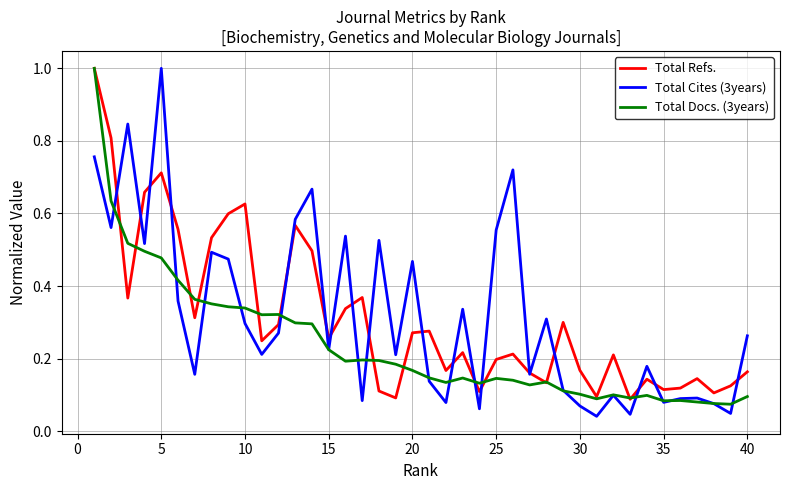

What is the highest value of the Total Cites (3years) series?

1.0